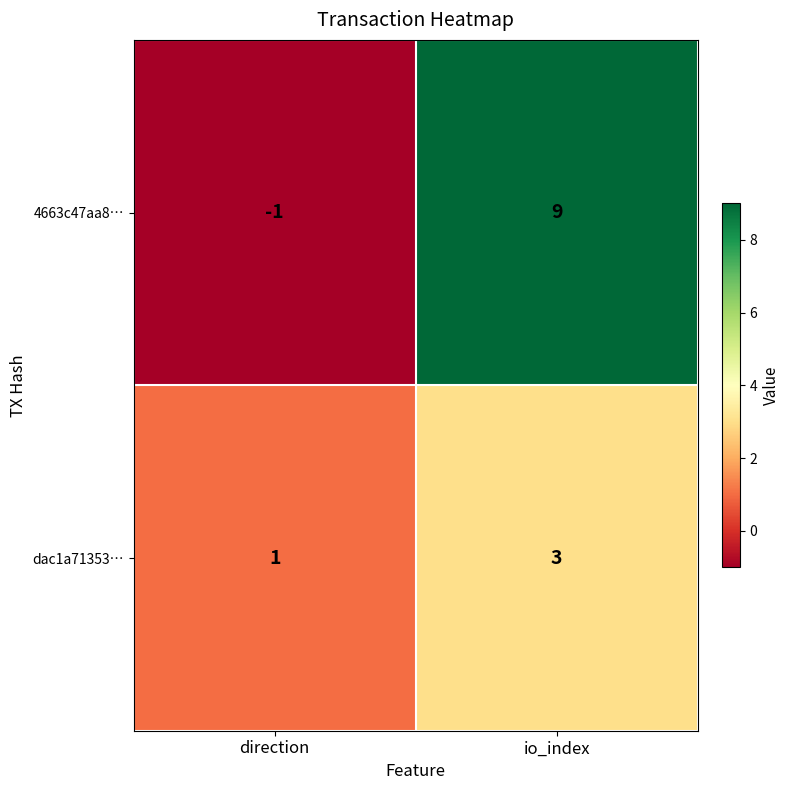

What is the greatest value displayed?

9